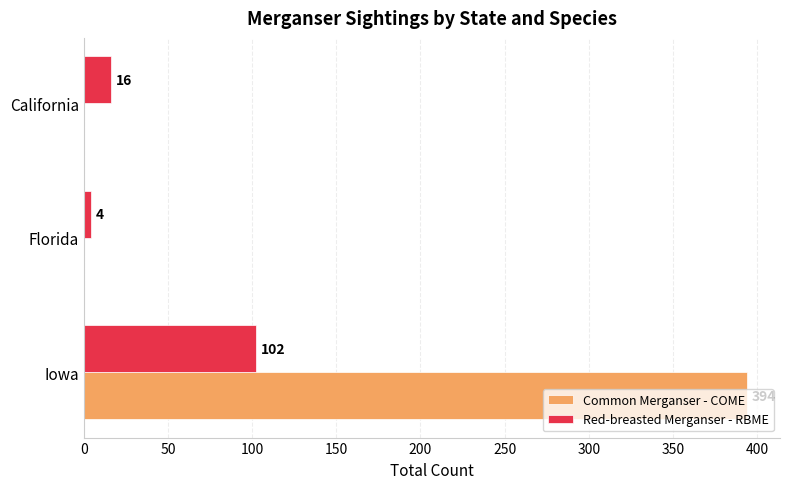

What is the maximum value shown in the chart?

394